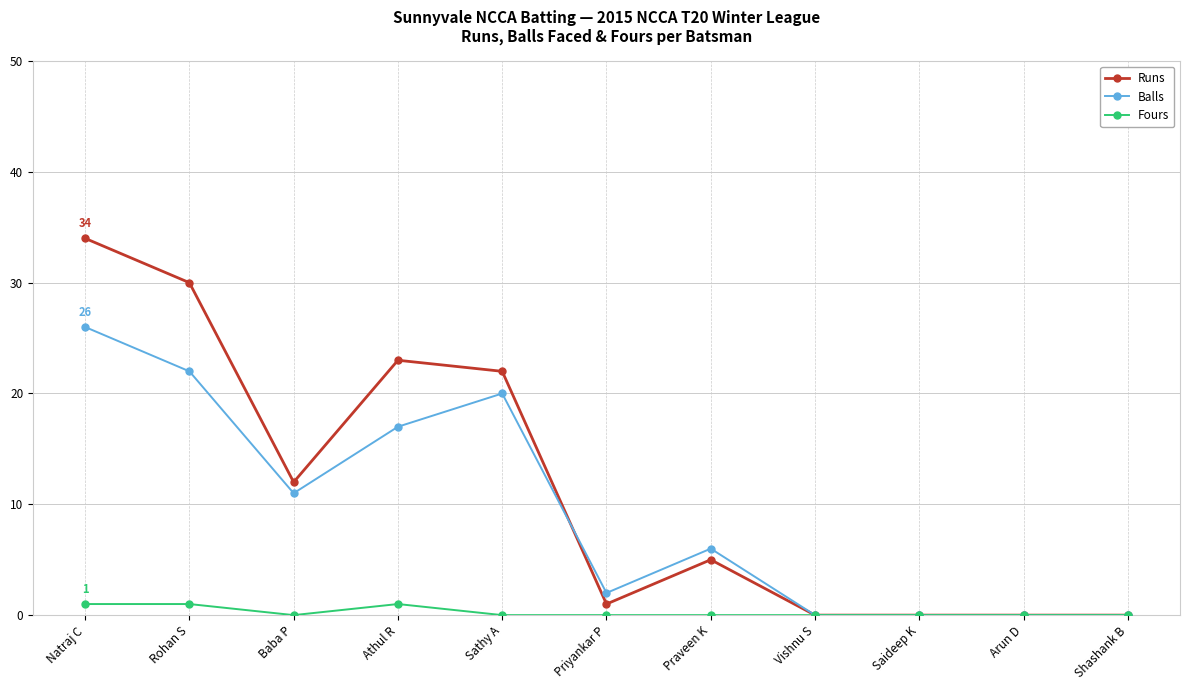

What is the total value across all series at Baba P?

23